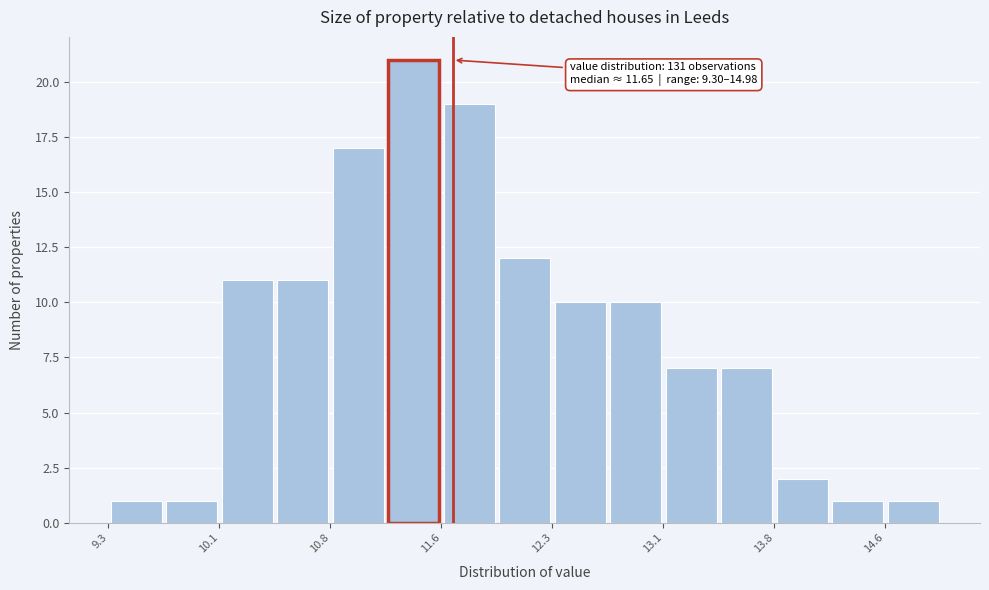

Read against the x-axis, roughly where is the centre of the tallest bar?

11.4